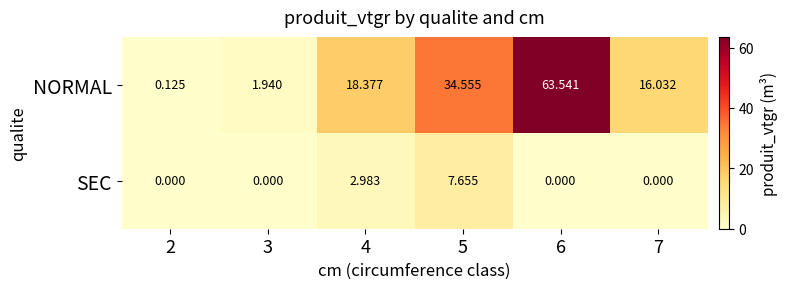

At how many categories does at least one series exceed 45?

1